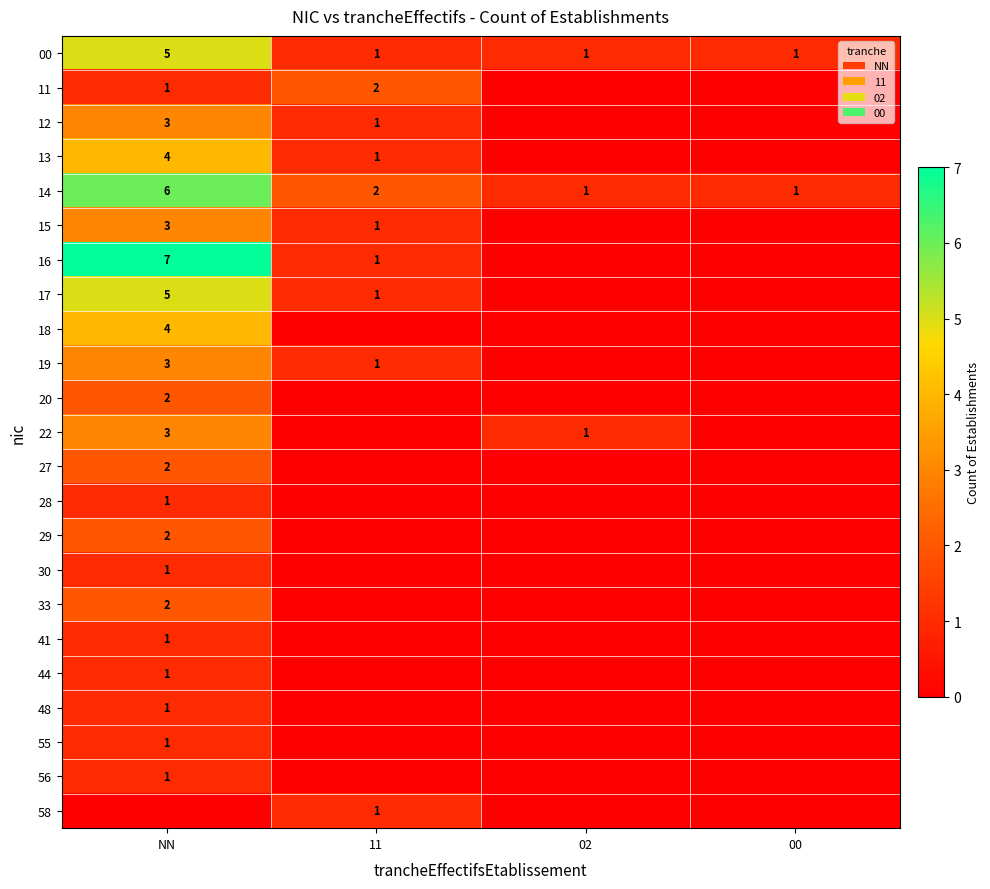

The value of 30 at NN is 1. True or false?

True